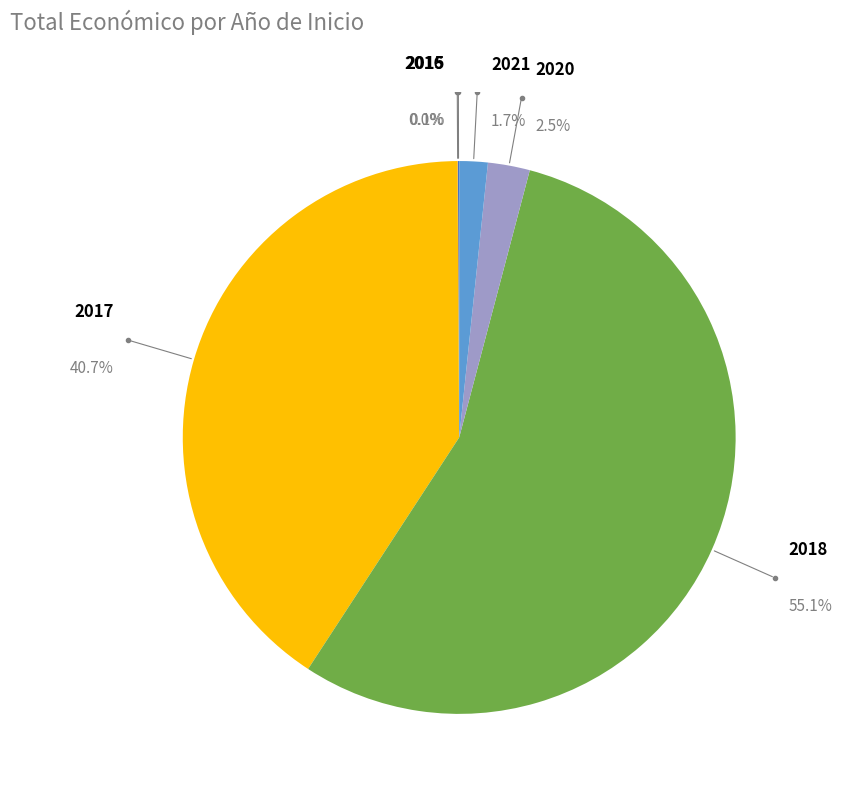

Which category has the smallest portion of the pie?

2016